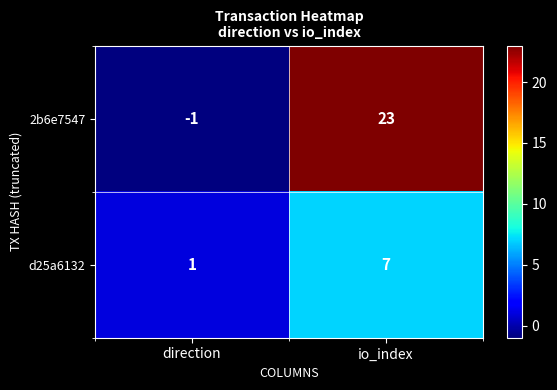

Where is d25a6132 nearest to the value 4?

direction